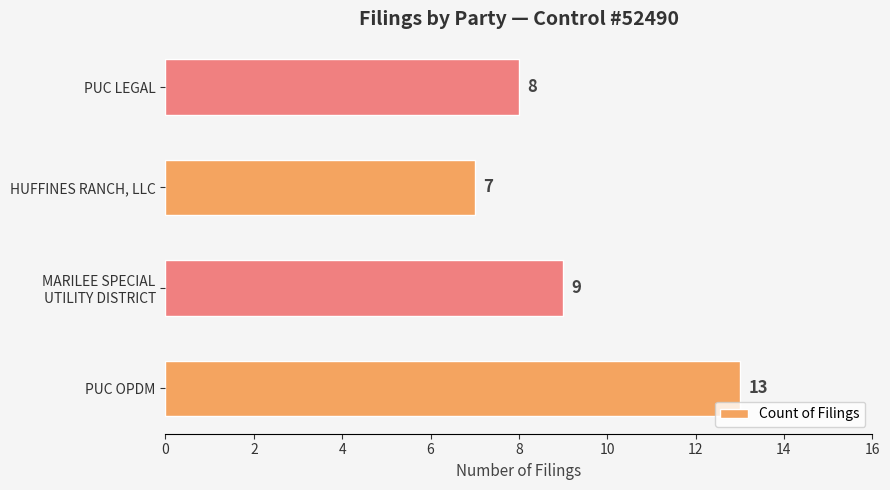

Is it true that the value at HUFFINES RANCH, LLC is 11?

False